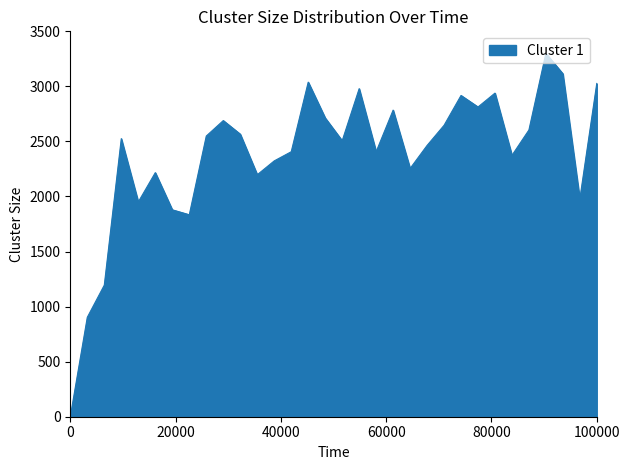

Count the number of values greater than 2525.

16